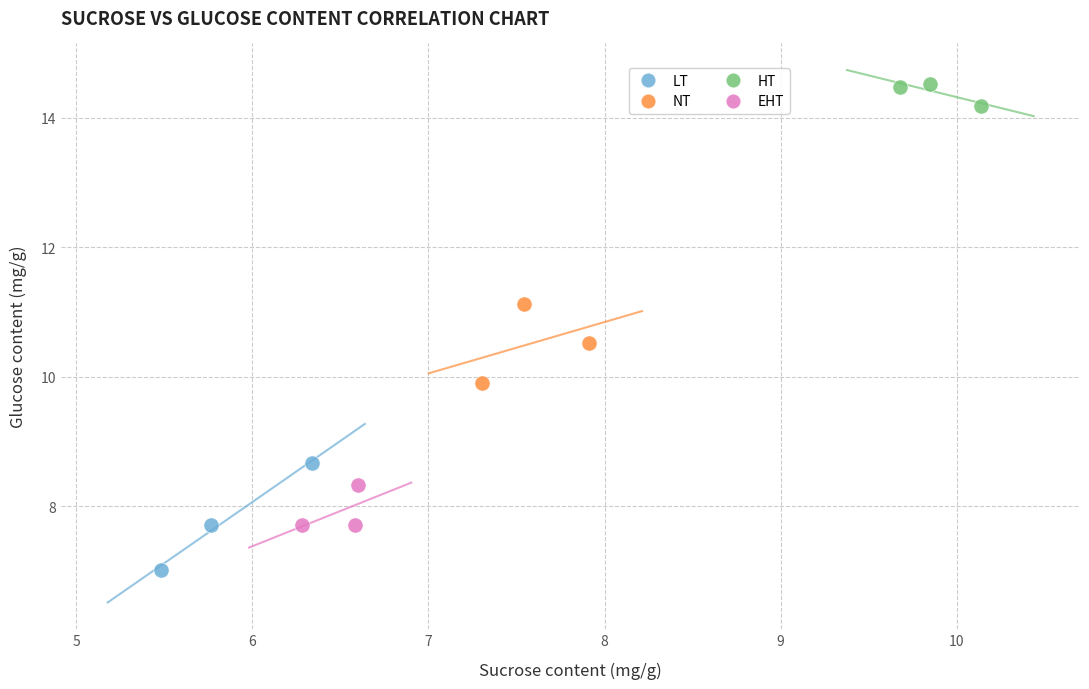

Which series has the widest spread of Y values?

LT